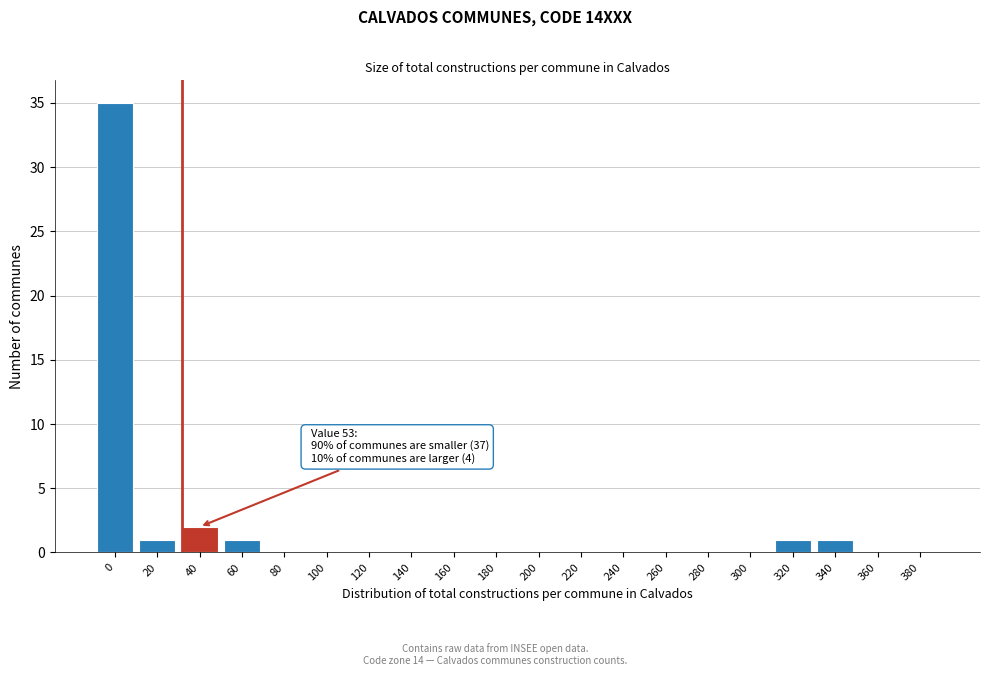

Reading left to right, what are all the values shown in this chart?

0=35	20=1	40=2	60=1	80=0	100=0	120=0	140=0	160=0	180=0	200=0	220=0	240=0	260=0	280=0	300=0	320=1	340=1	360=0	380=0